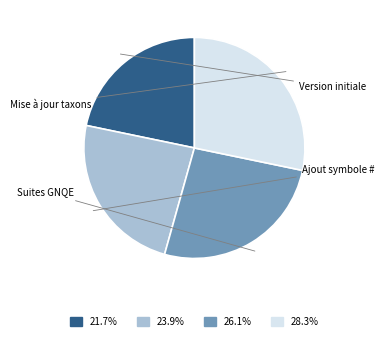

How many segments does this pie chart have?

4